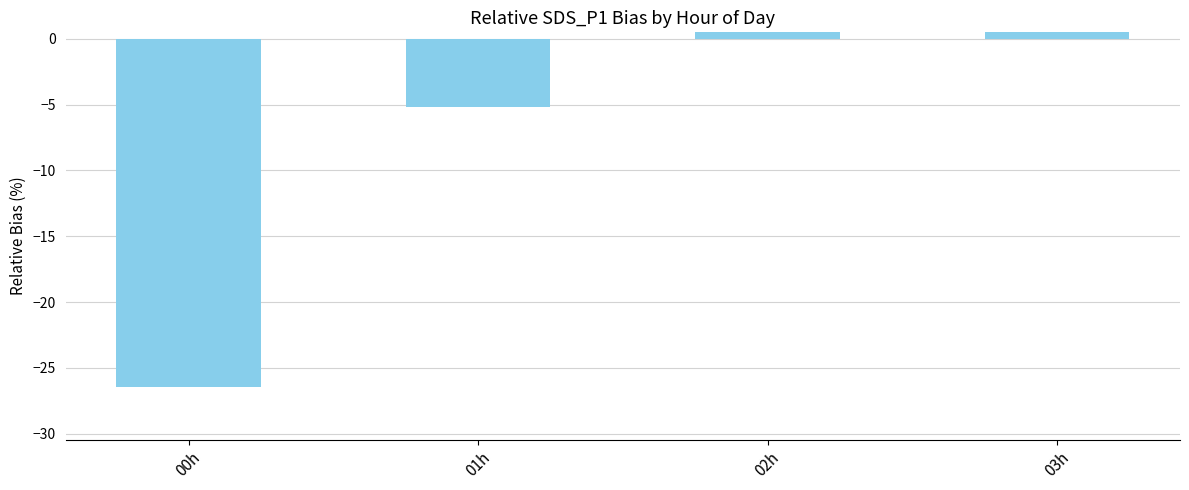

What is the label of the 1st bar from the left?

00h